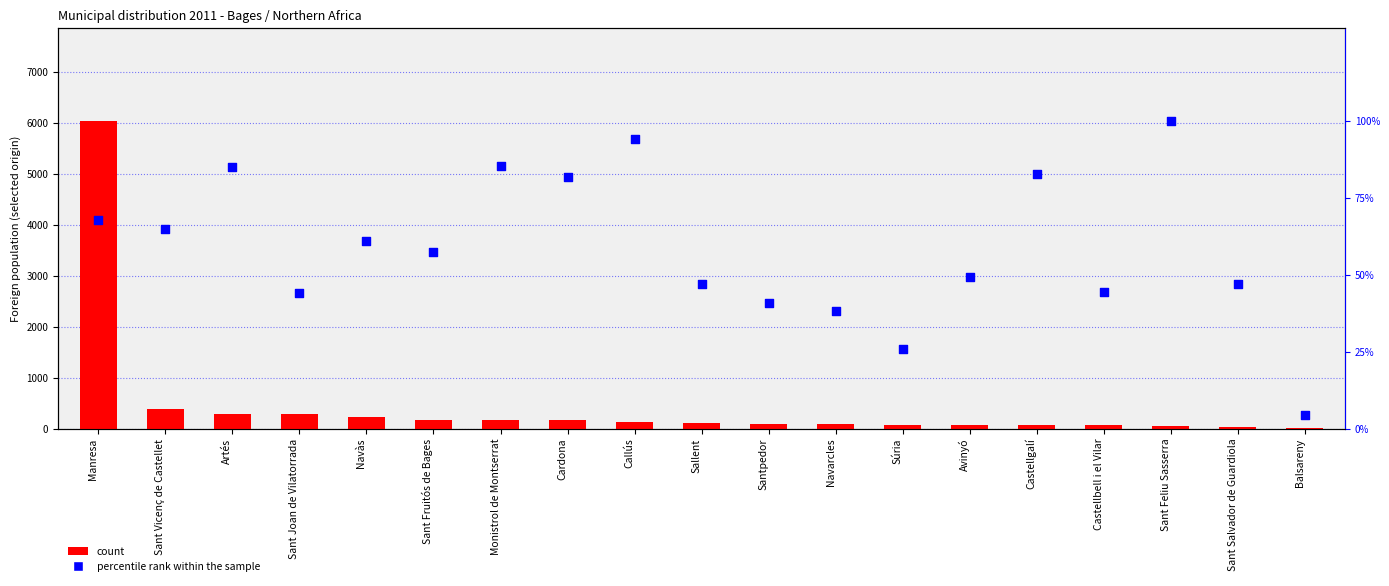

Which series has the largest total across all categories?

percentile rank within the sample